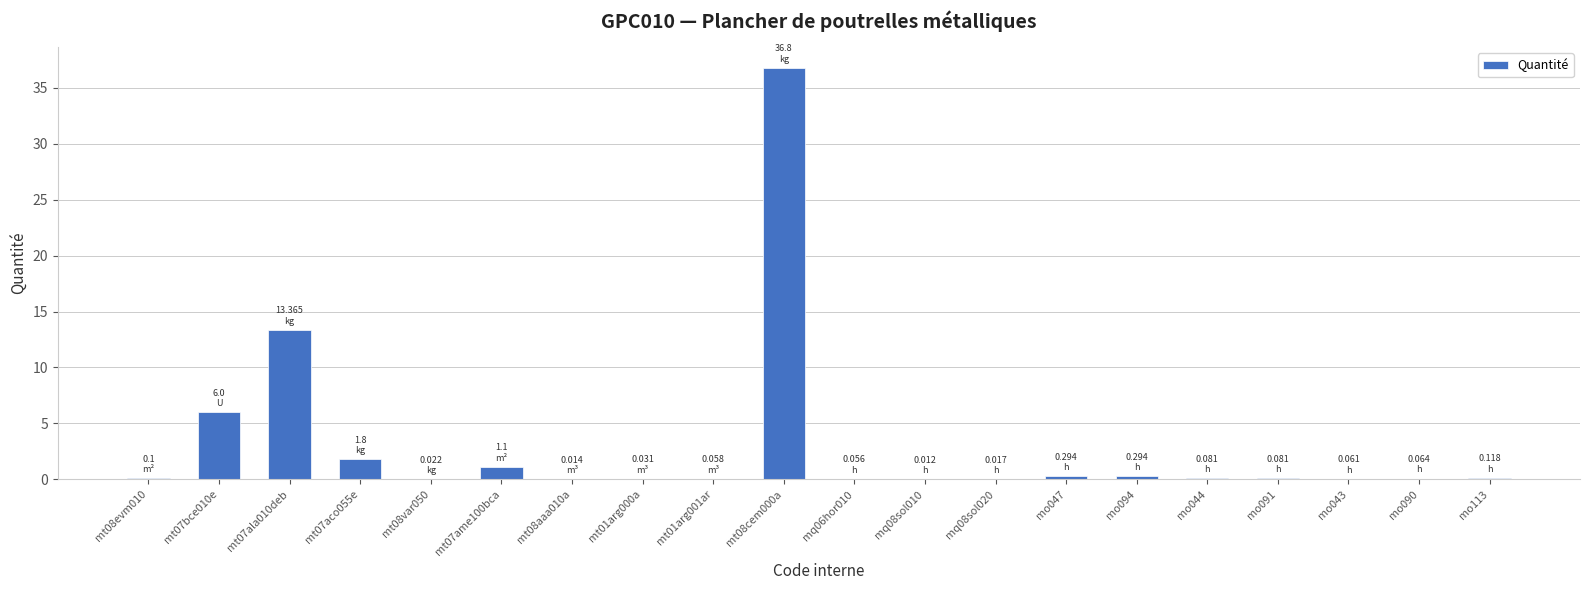

What is the change in value from mt07bce010e to mt07ala010deb?

+7.4